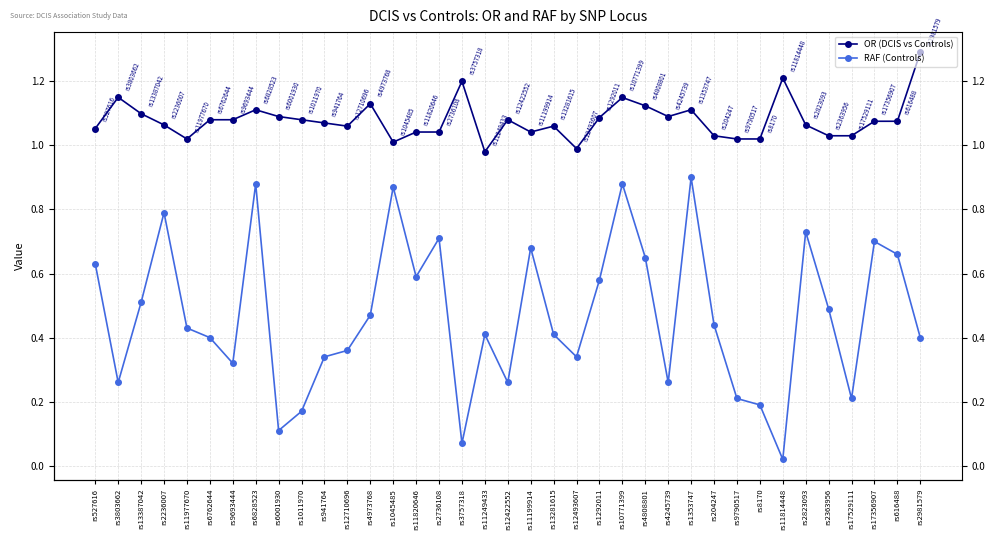

What is the value of the RAF (Controls) point at the 5th from the left?

0.4